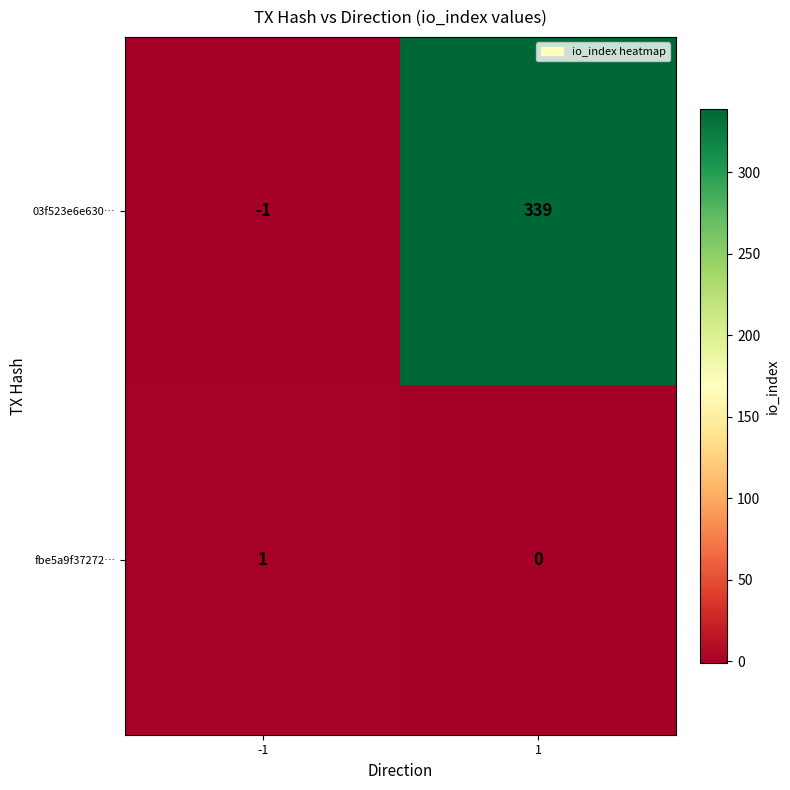

What is the difference between the maximum and minimum values in the 03f523e6e630… series?

340